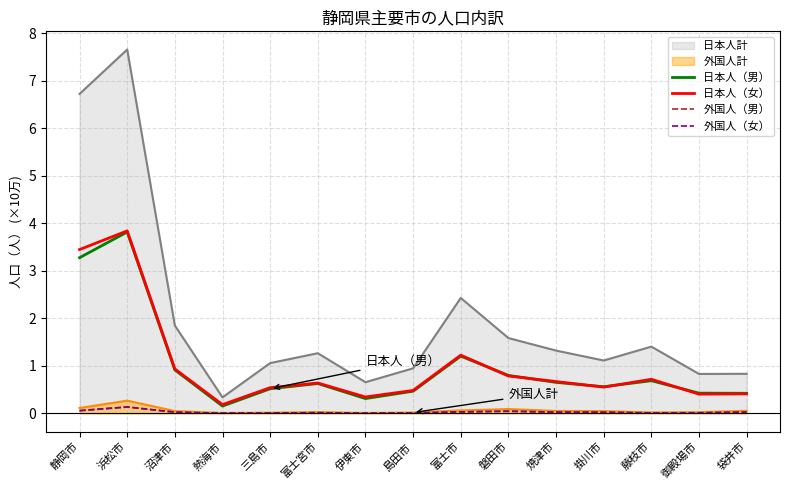

True or false: 外国人（男） and 日本人計 intersect in this chart.

False